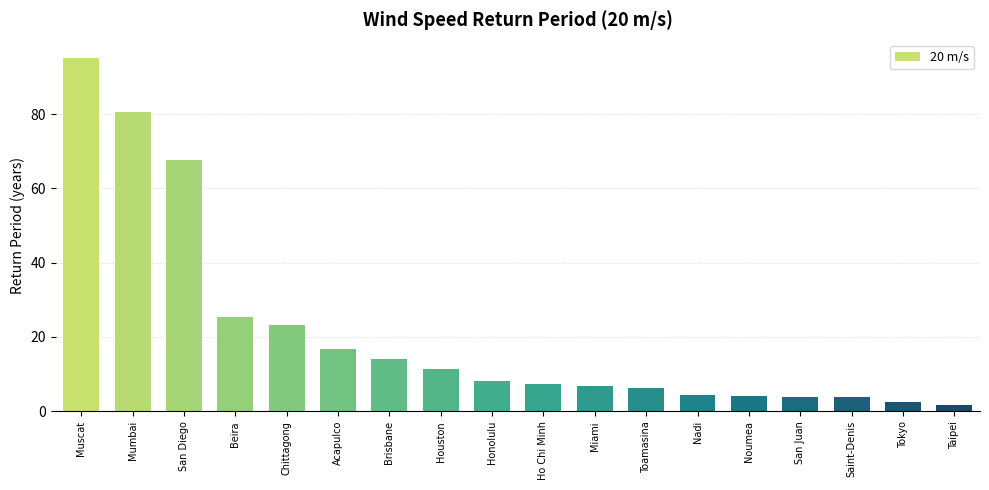

What is the label of the 2nd bar from the right?

Tokyo